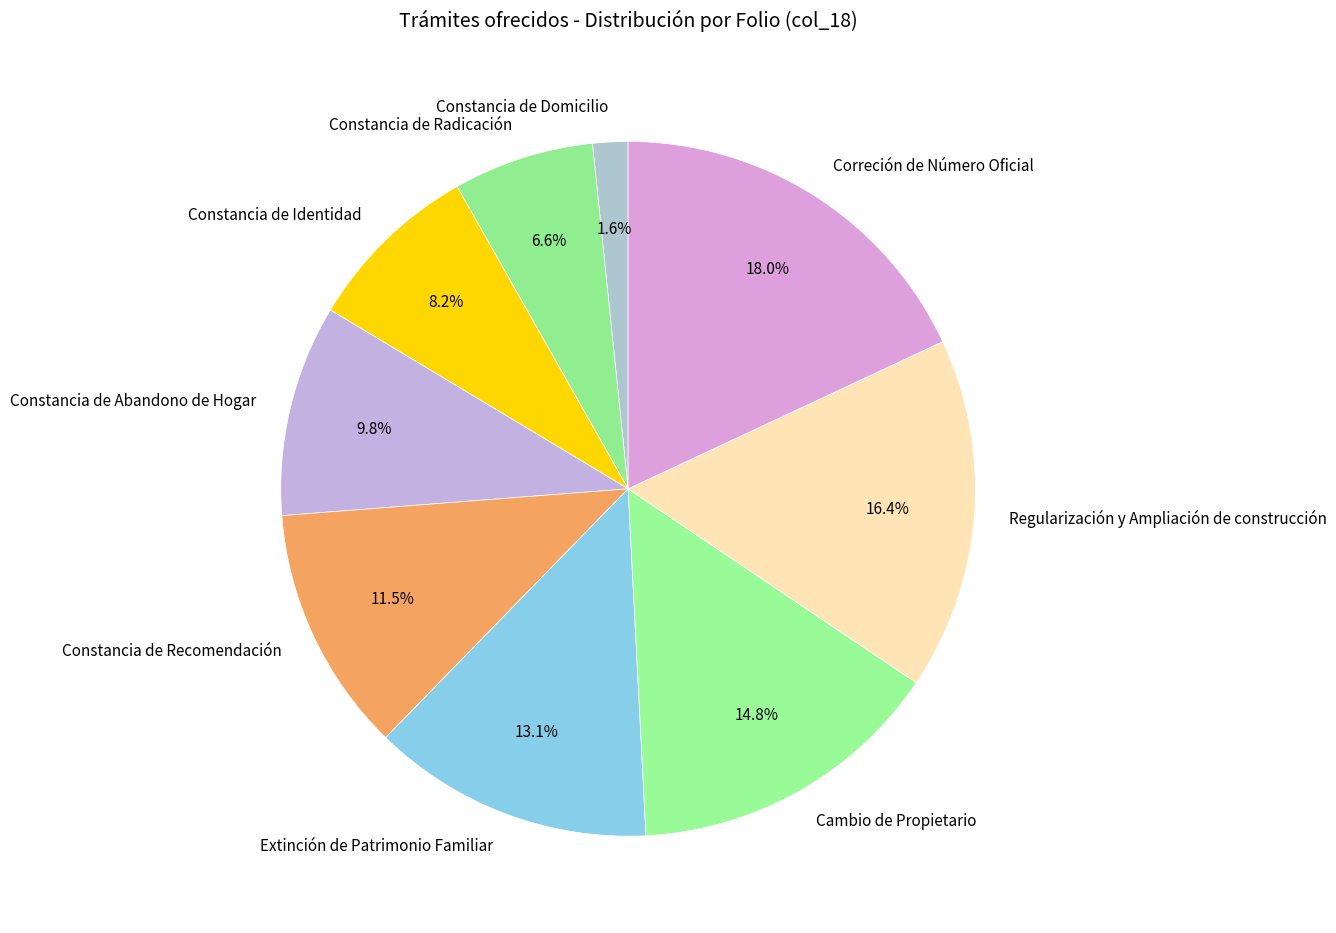

What percentage is the Regularización y Ampliación de construcción slice, to the nearest percent?

16%